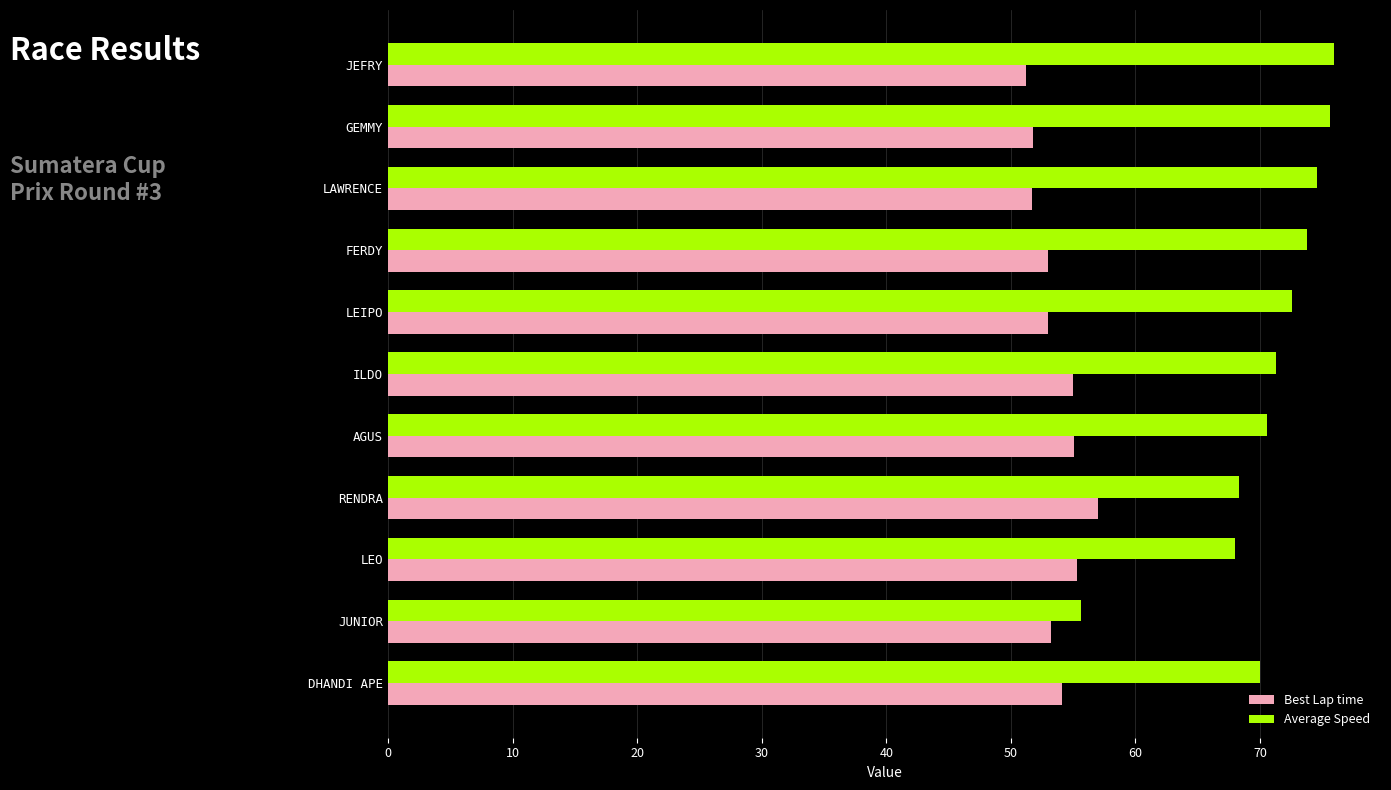

Rank the series by their maximum value, from highest to lowest.

Average Speed, Best Lap time